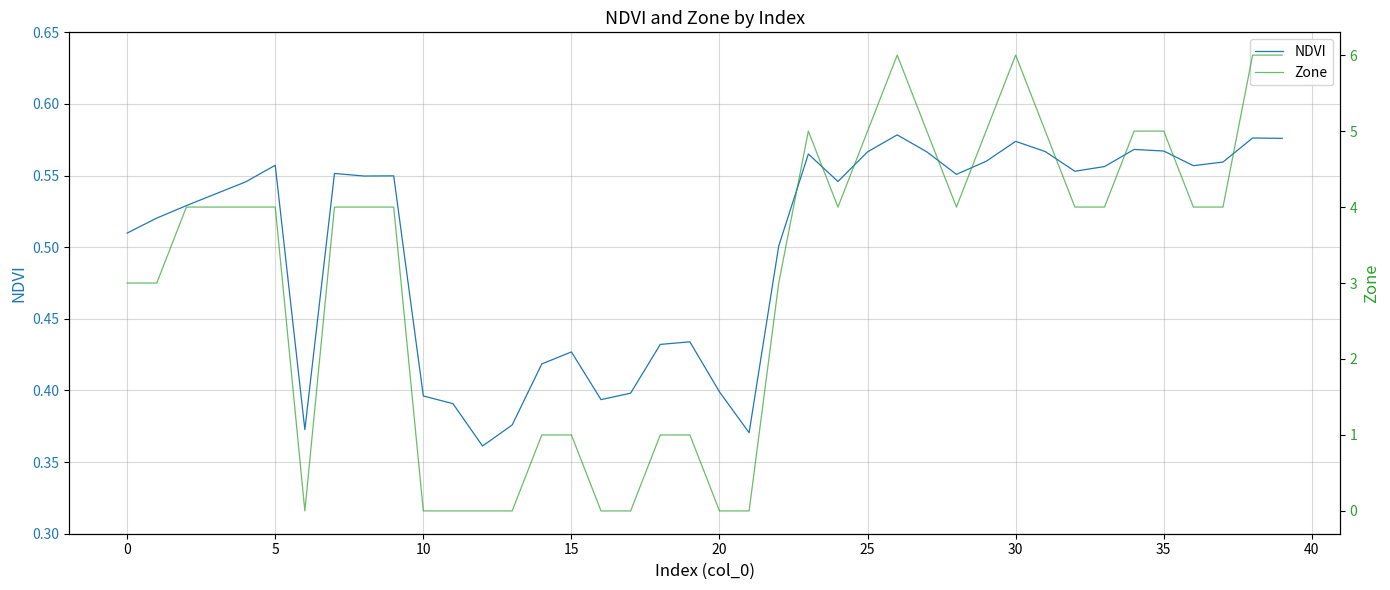

Does the chart display data point markers on the line(s)?

No